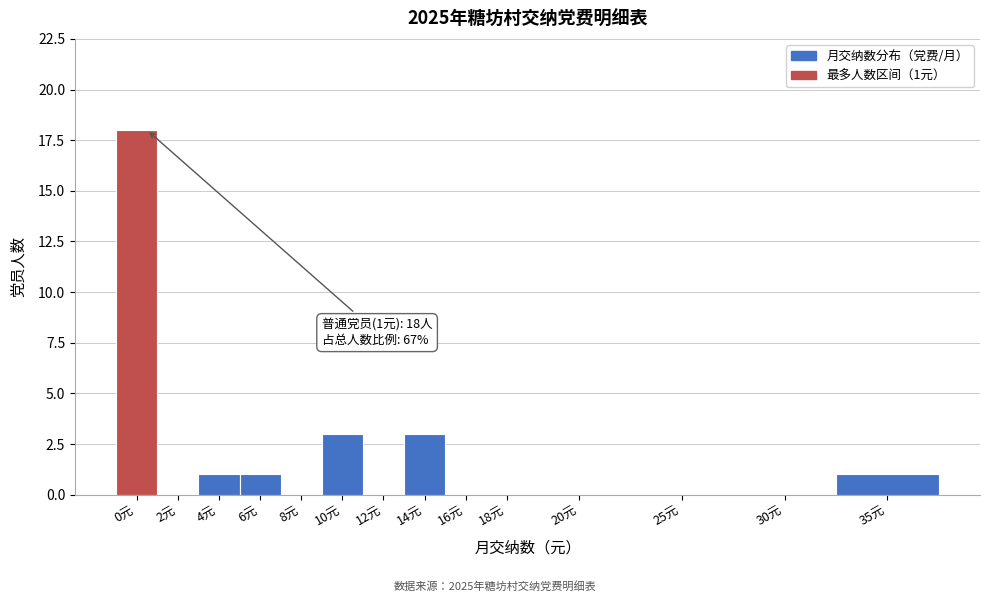

Reading left to right, extract all data points from this chart.

0元=18	2元=0	4元=1	6元=1	8元=0	10元=3	12元=0	14元=3	16元=0	18元=0	20元=0	25元=0	30元=0	35元=1